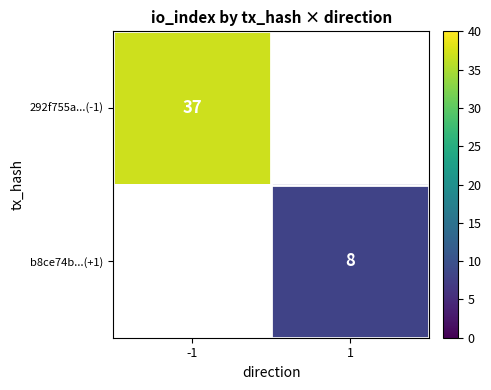

The value of b8ce74b...(+1) at 1 is 8. True or false?

True